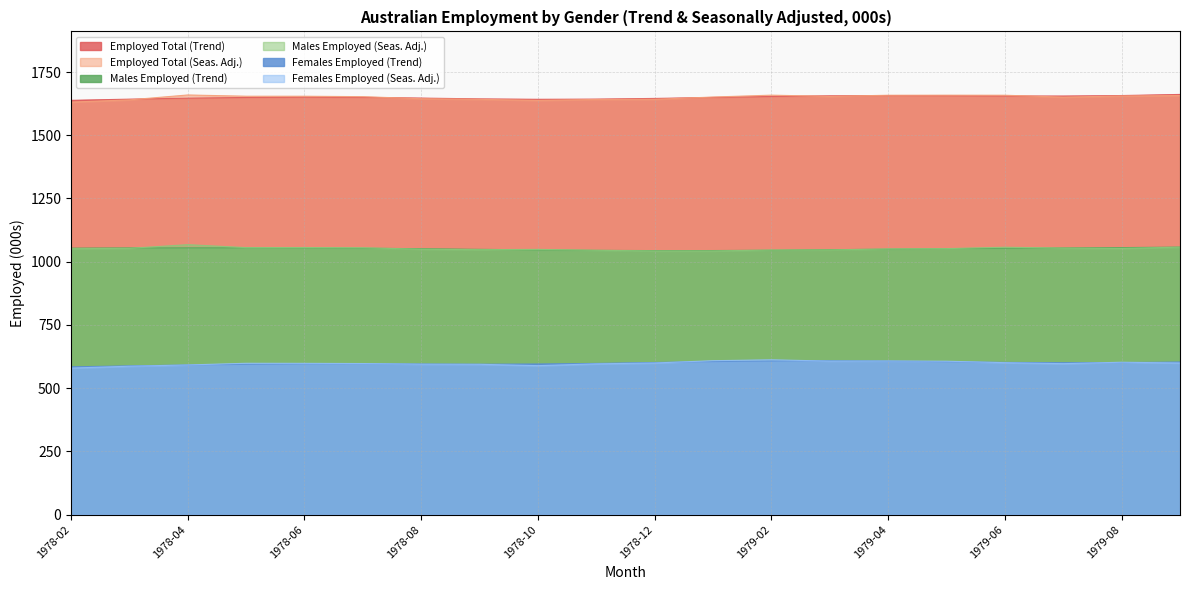

Between 1978-06 and 1978-07, which is larger?

1978-06